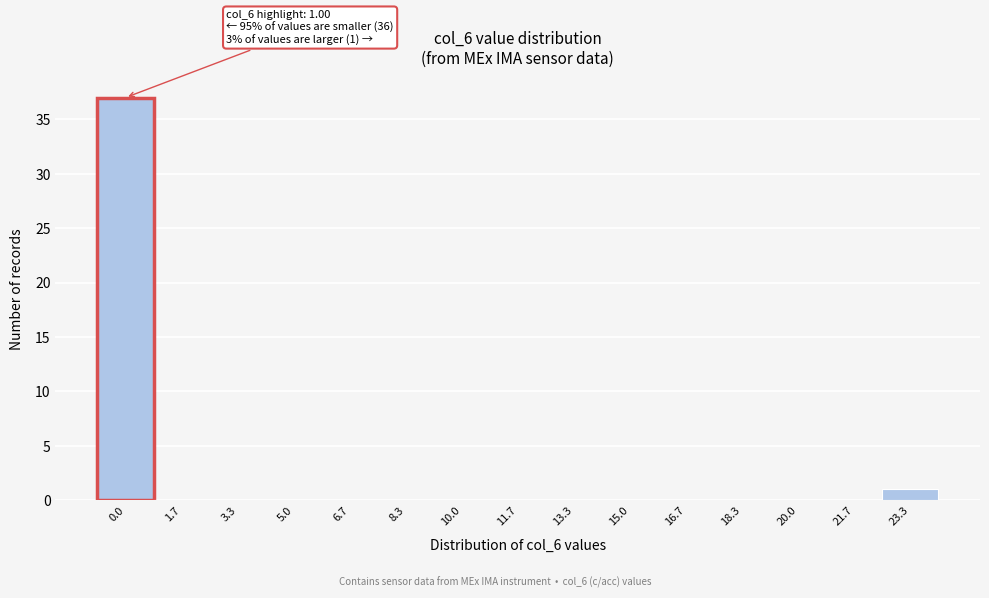

Reading left to right, what are all the values shown in this chart?

0.0=37	1.7=0	3.3=0	5.0=0	6.7=0	8.3=0	10.0=0	11.7=0	13.3=0	15.0=0	16.7=0	18.3=0	20.0=0	21.7=0	23.3=1